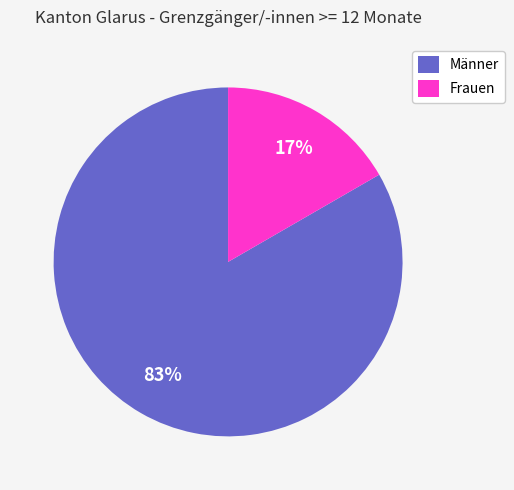

To the nearest percent, what portion does Frauen represent?

17%